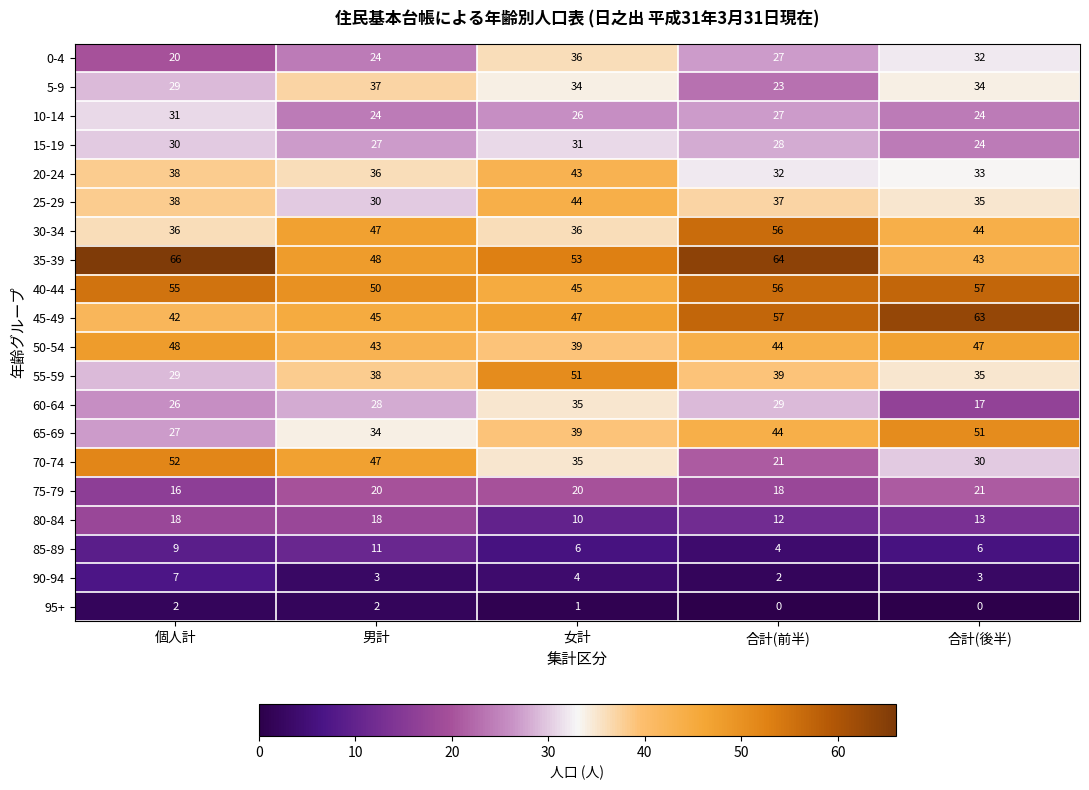

At which category is the sum across all series the highest?

女計